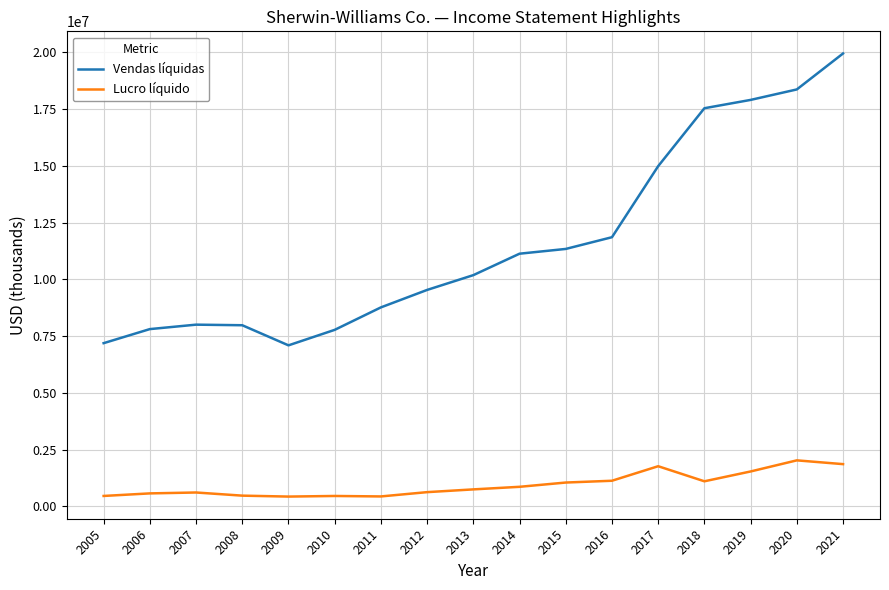

What is the difference between the highest and lowest values at 2009?

6658401